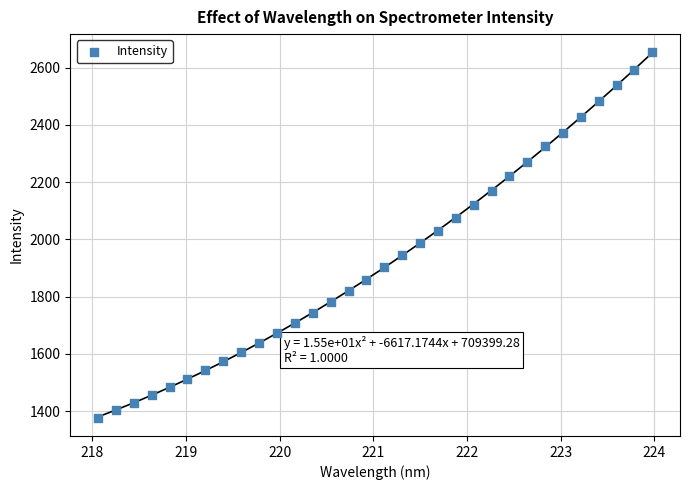

What is the range of X values (max minus min)?

5.9